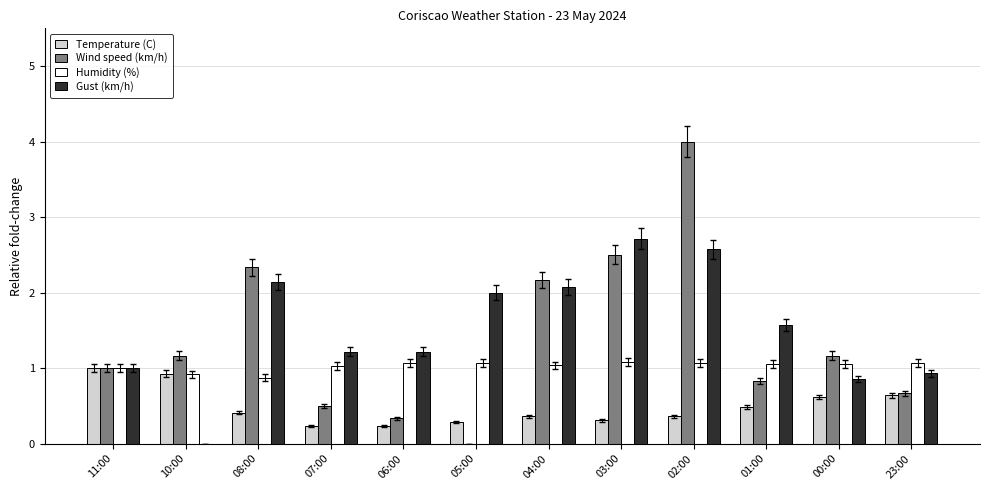

What value does the Gust (km/h) series have at 11:00?

1.0